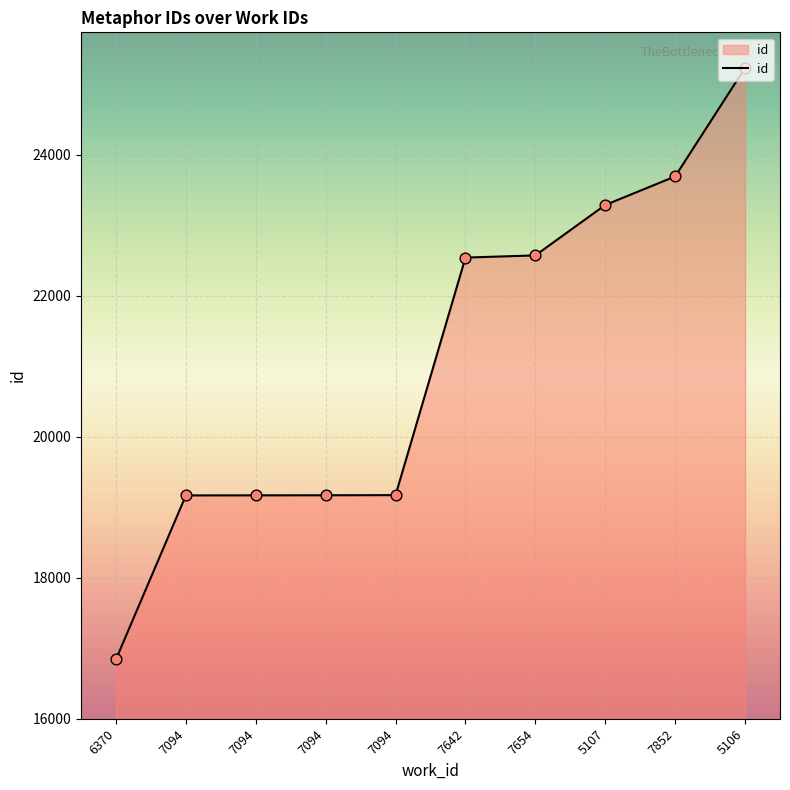

What is the change in value from 7094 to 7094?

+2